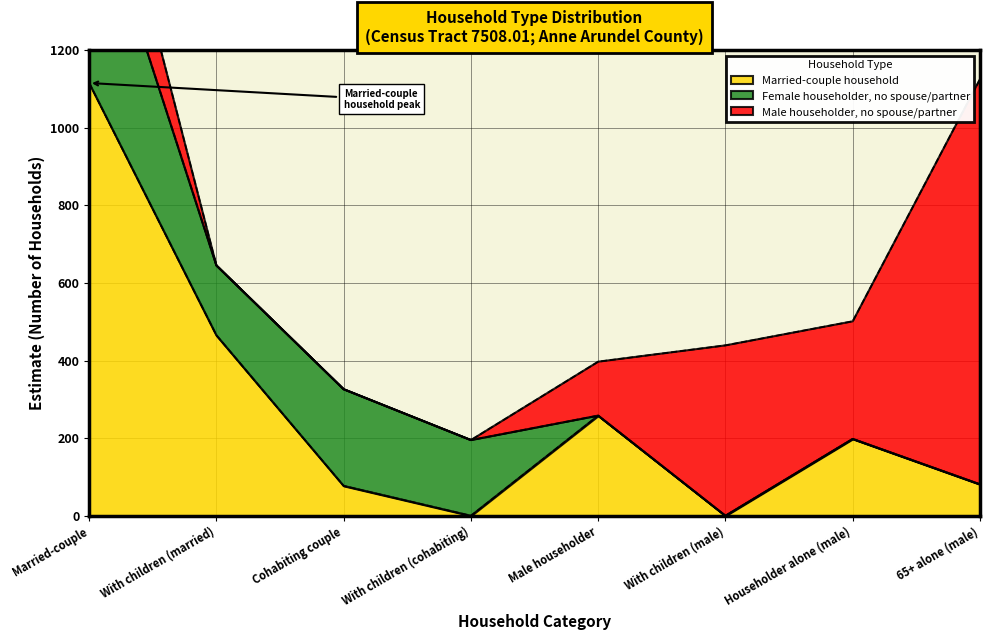

In Married-couple household, how many points are lower than both neighbors (excluding endpoints)?

2